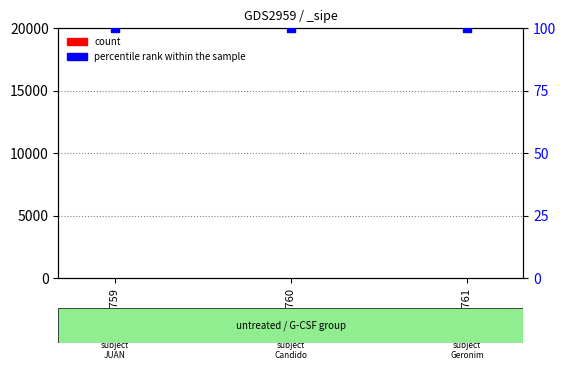

What is the total value across all series at 411760?

101